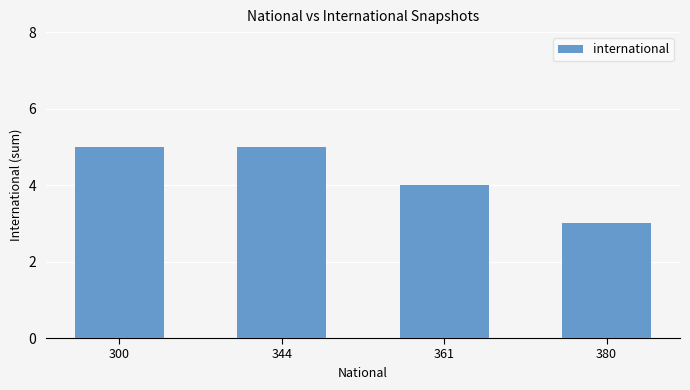

How many values are between 4 and 5?

3